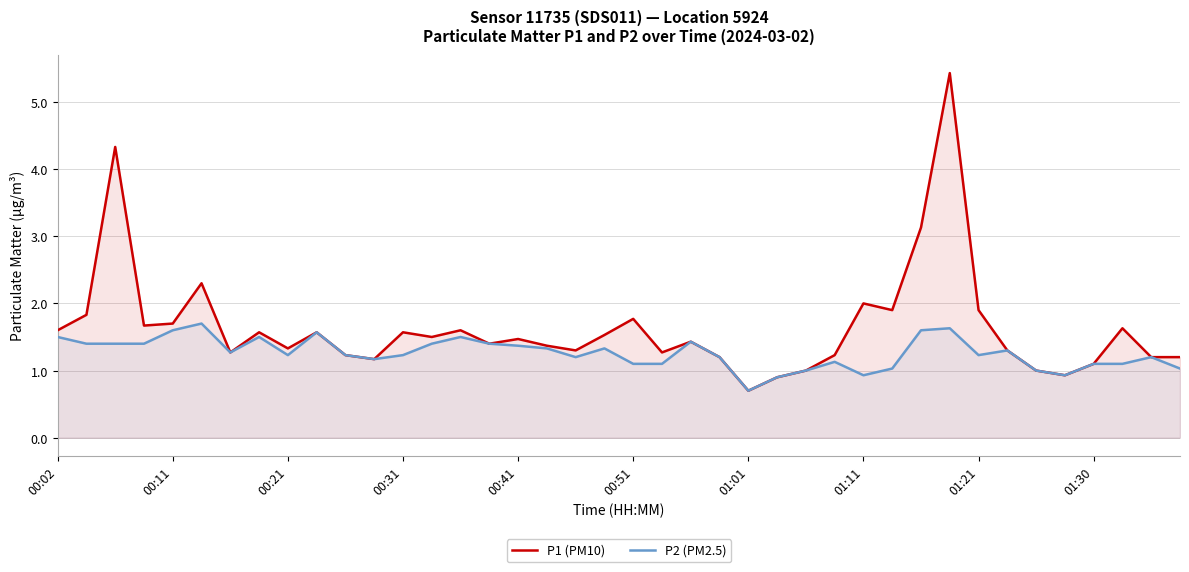

Which category has the lowest value in the P1 (PM10) series?

01:01